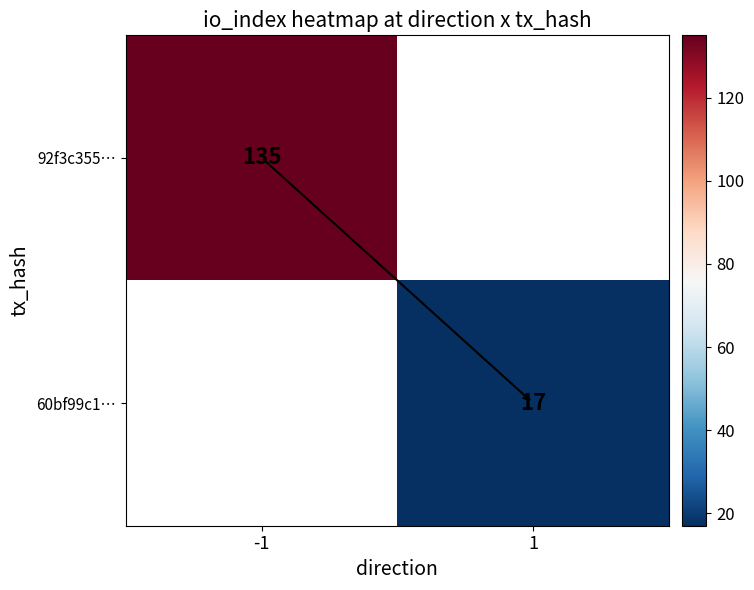

Which category has the lowest value across all series?

1